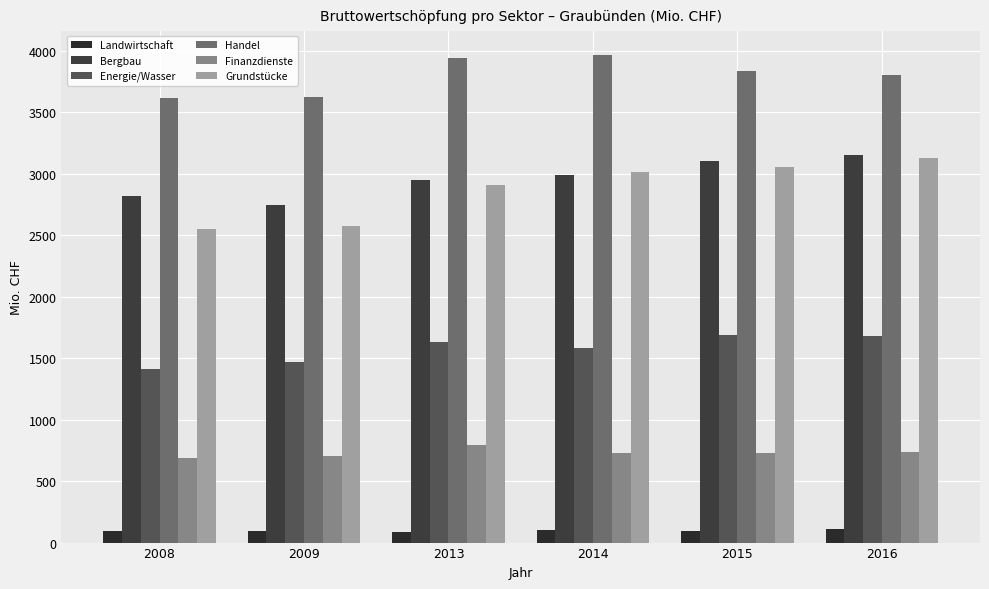

What is the difference between the highest and lowest values at 2015?

3738.4